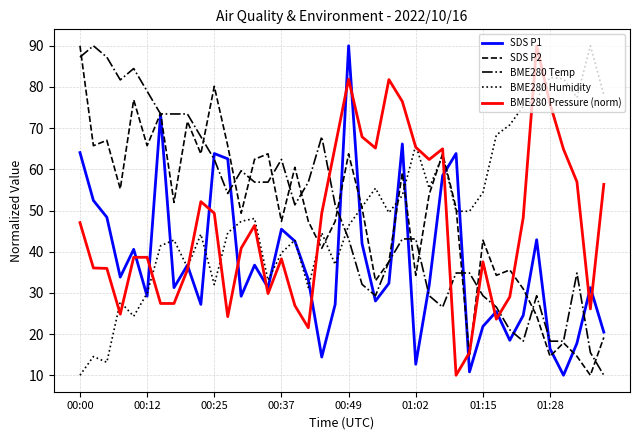

What is the lowest value of the SDS P1 series?

10.0